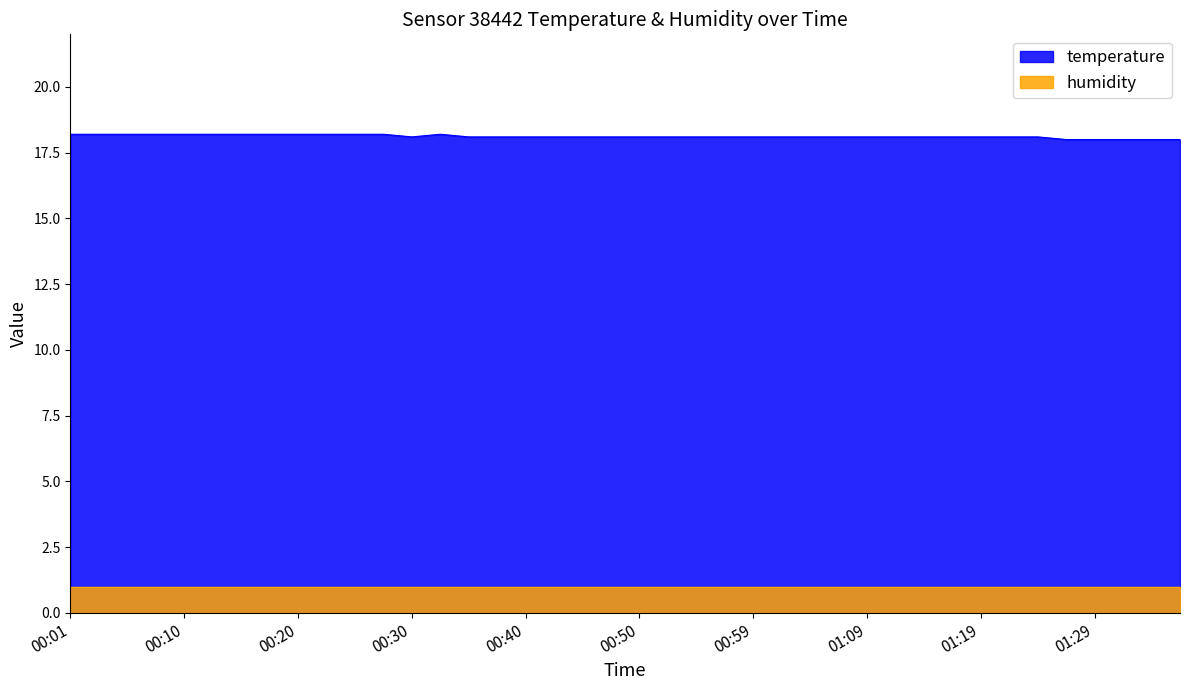

Which series has the largest total across all categories?

temperature